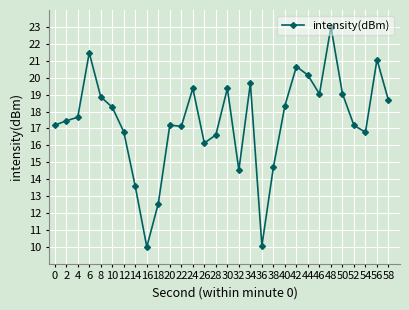

What is the difference between the maximum and minimum values?

13.0